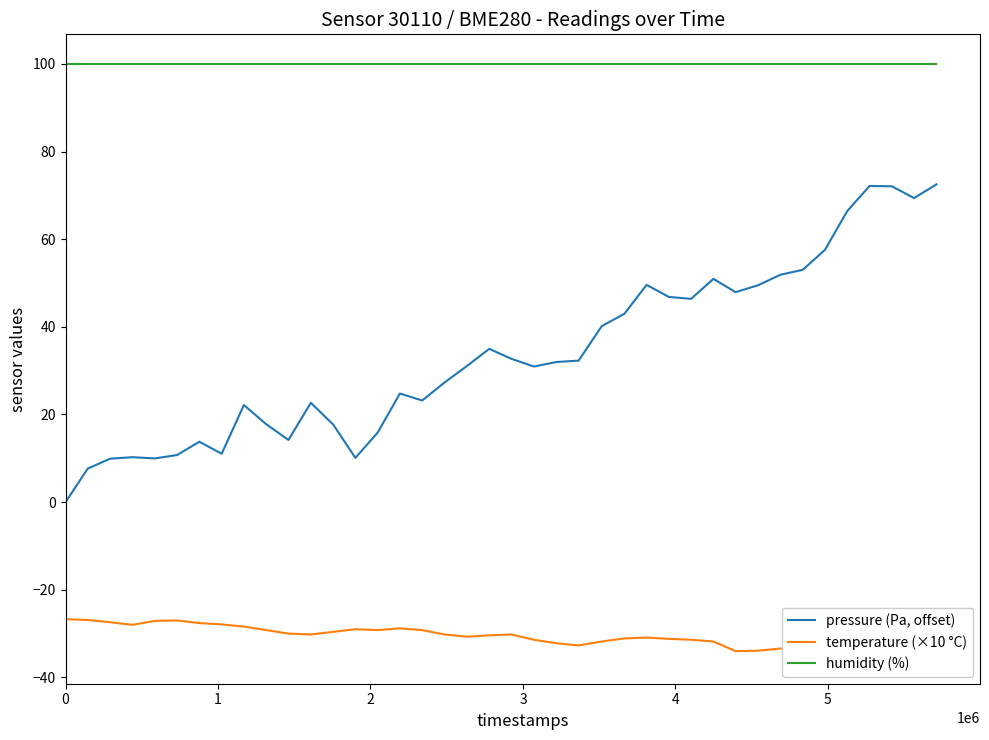

How many data points does each series have?

40